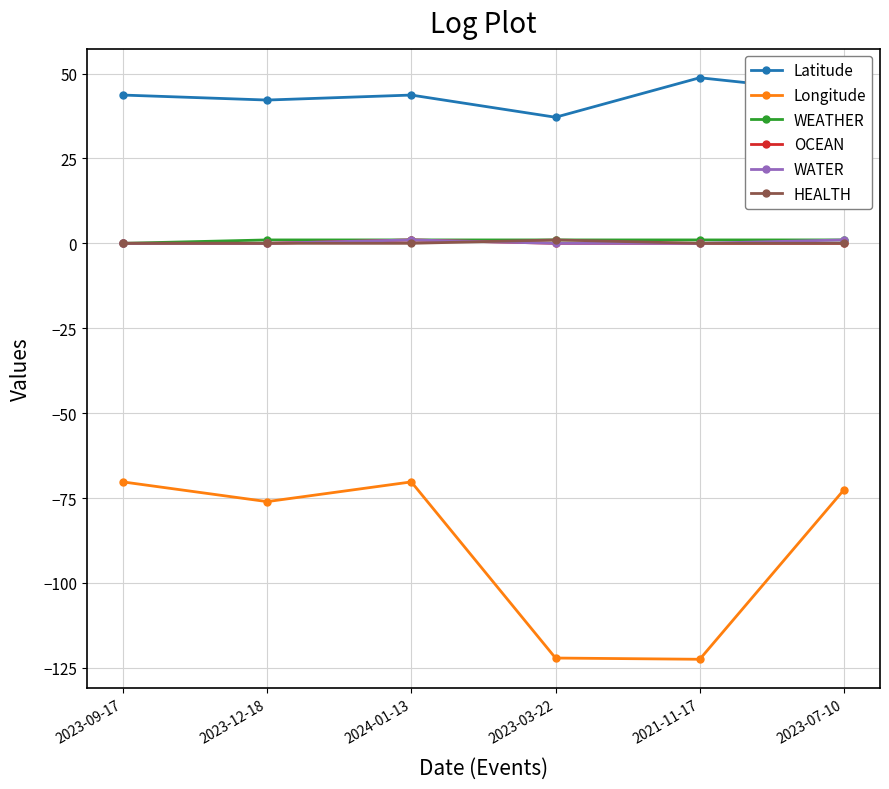

What is the minimum value shown in the chart?

-122.5